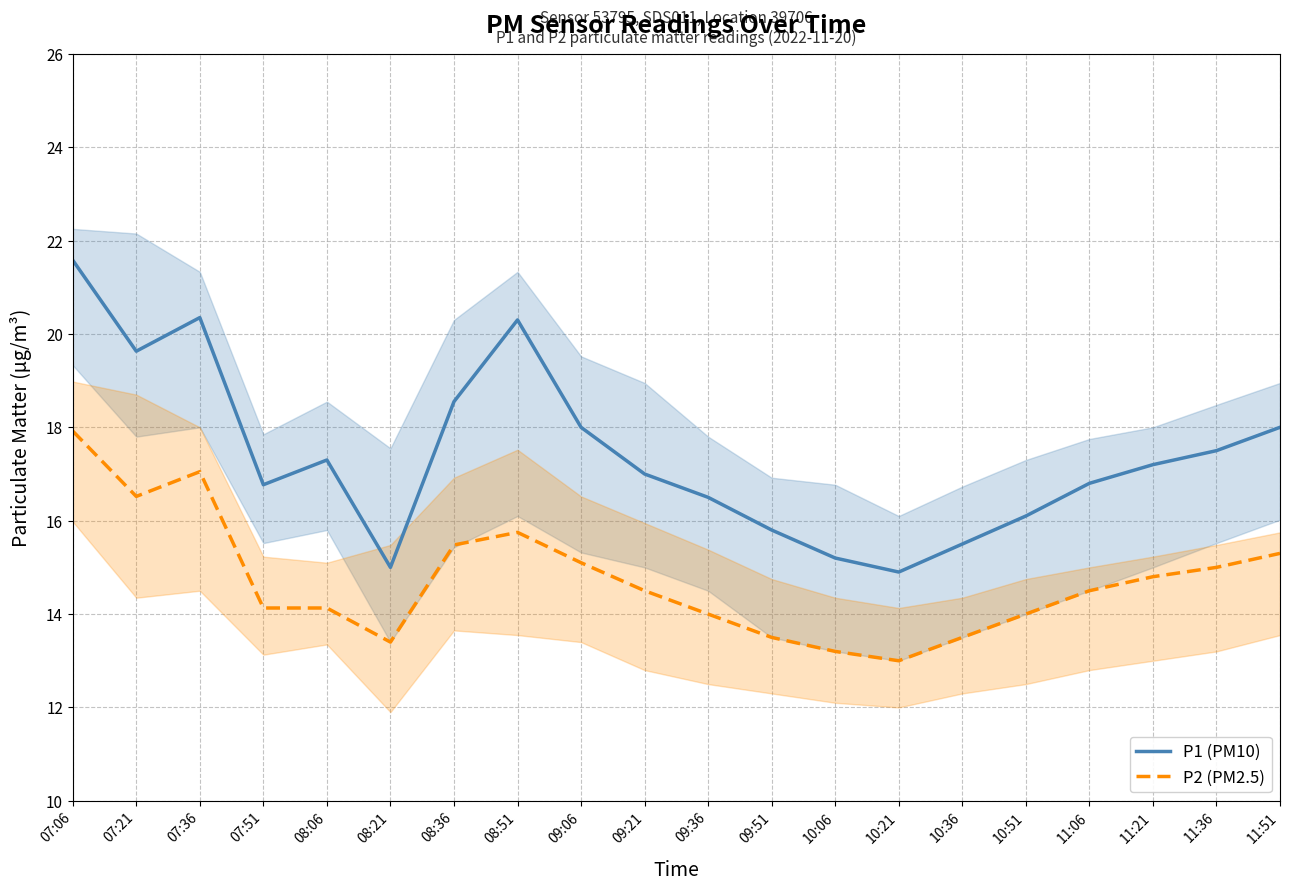

Rank the series by their maximum value, from lowest to highest.

P2 (PM2.5), P1 (PM10)